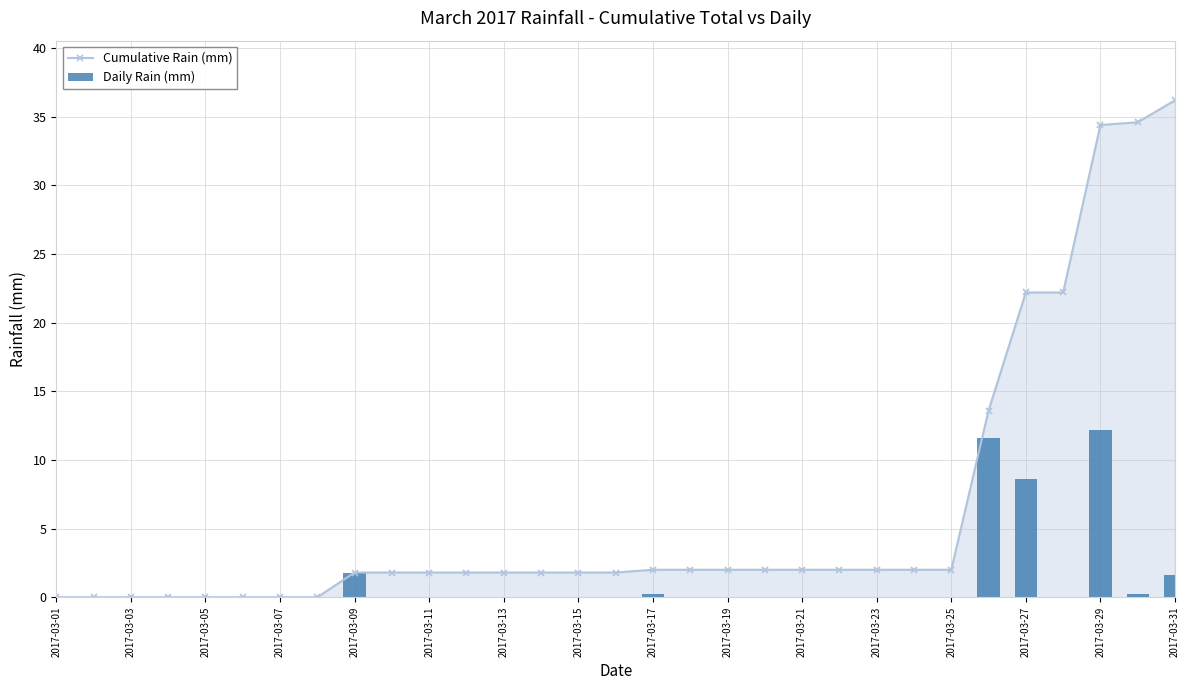

At which label does Cumulative Rain (mm) first exceed 1?

2017-03-09